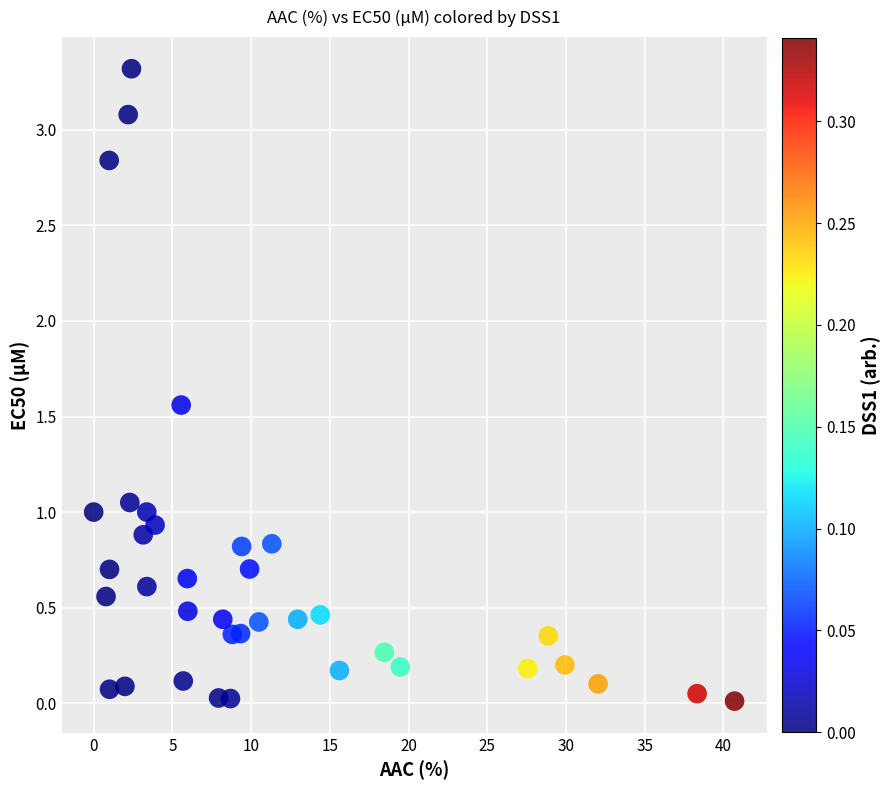

What is the range of X values (max minus min)?

40.7